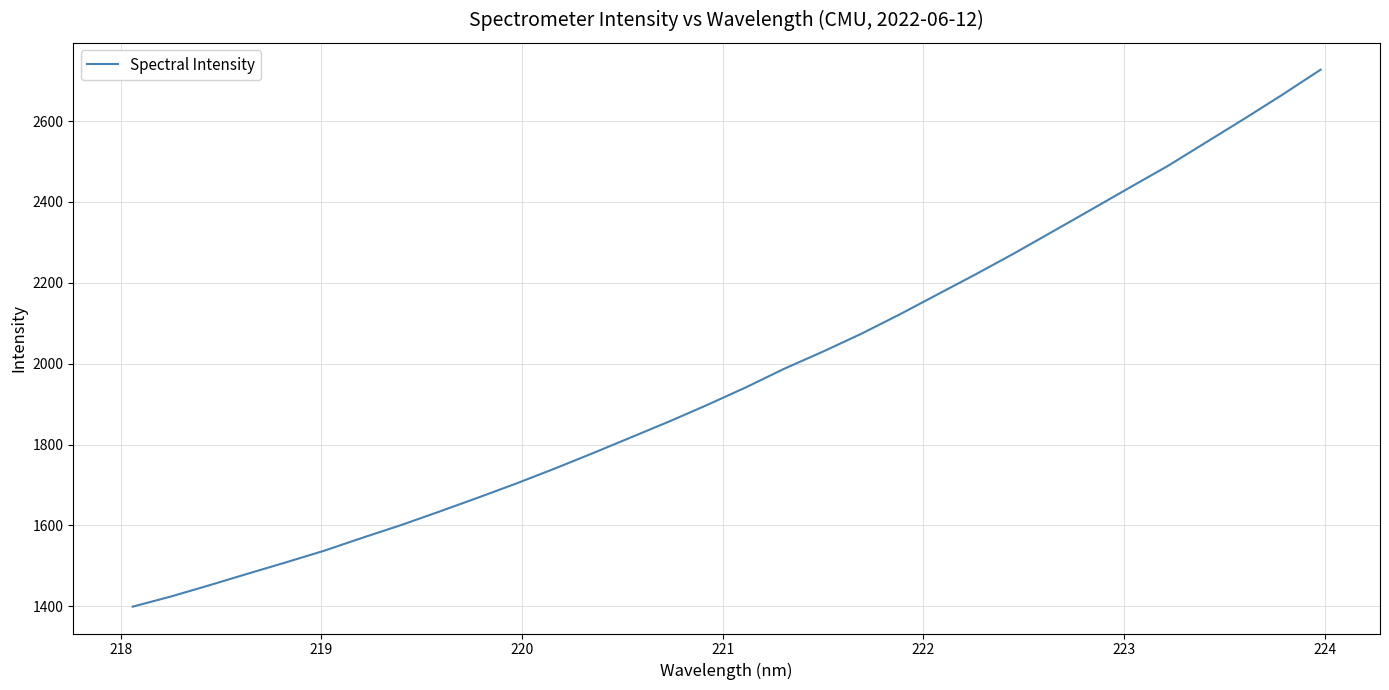

What is the difference between the maximum and minimum values?

1328.3